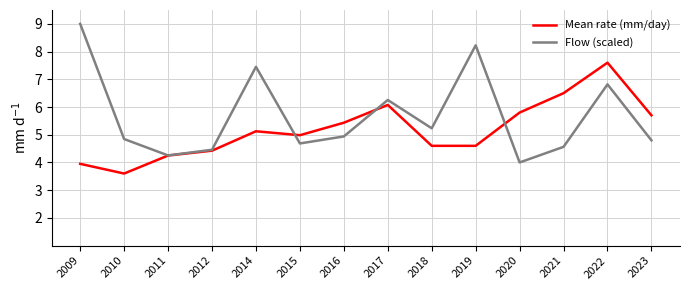

What are all the series names shown in the legend?

Mean rate (mm/day), Flow (scaled)